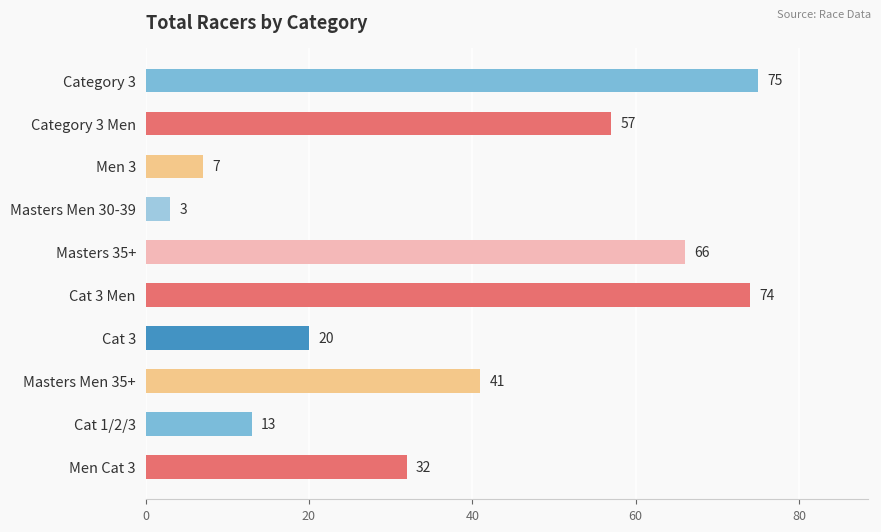

What is the greatest value displayed?

75